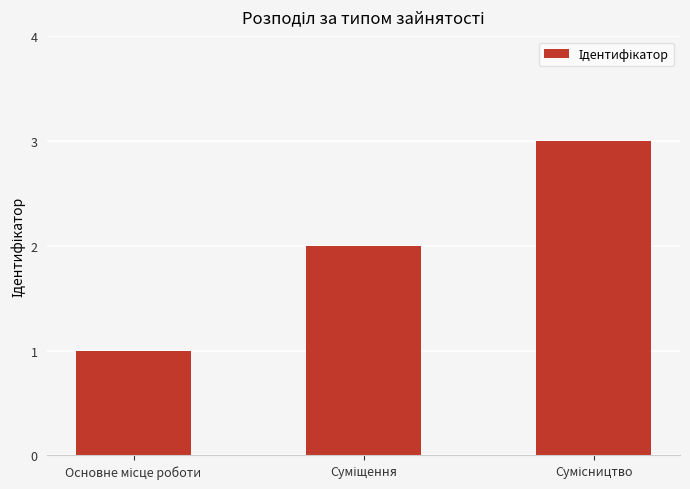

What is the difference between the maximum and minimum values?

2